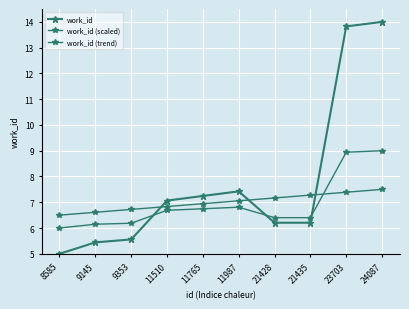

How many data points in work_id are less than 7?

5